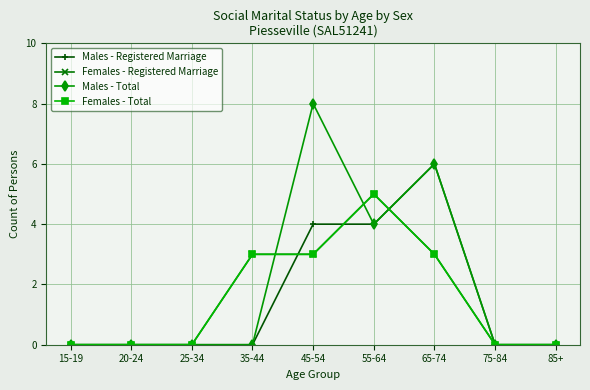

Reading right to left, transcribe all the data shown in this chart.

Males - Registered Marriage: 0	0	6	4	4	0	0	0	0
Females - Registered Marriage: 0	0	3	5	3	3	0	0	0
Males - Total: 0	0	6	4	8	0	0	0	0
Females - Total: 0	0	3	5	3	3	0	0	0